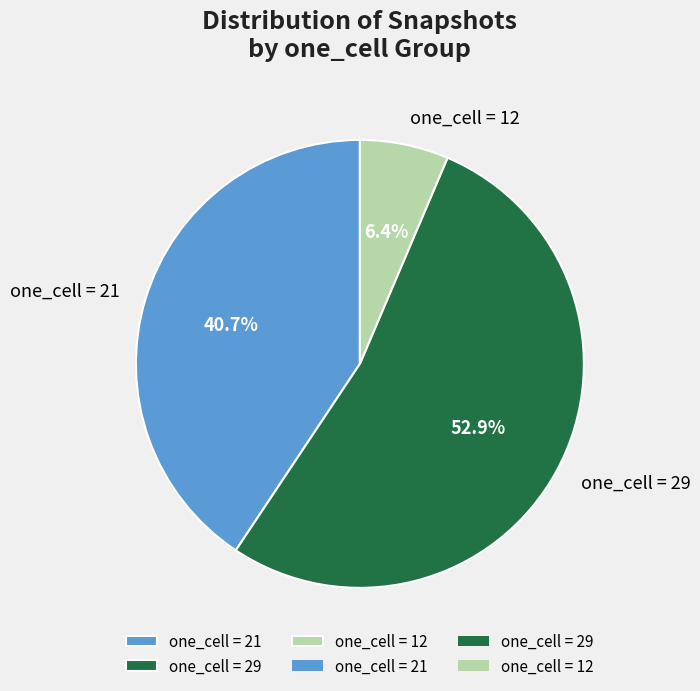

Rank the categories by value from lowest to highest.

one_cell = 12, one_cell = 21, one_cell = 29